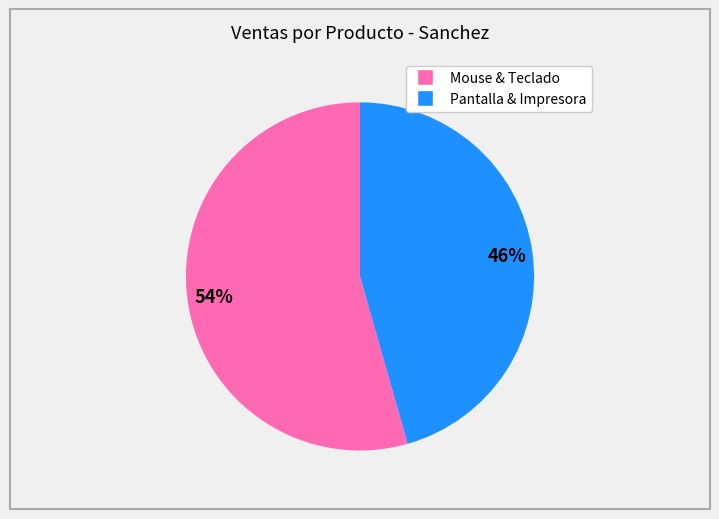

Is there a majority slice in this chart?

Yes